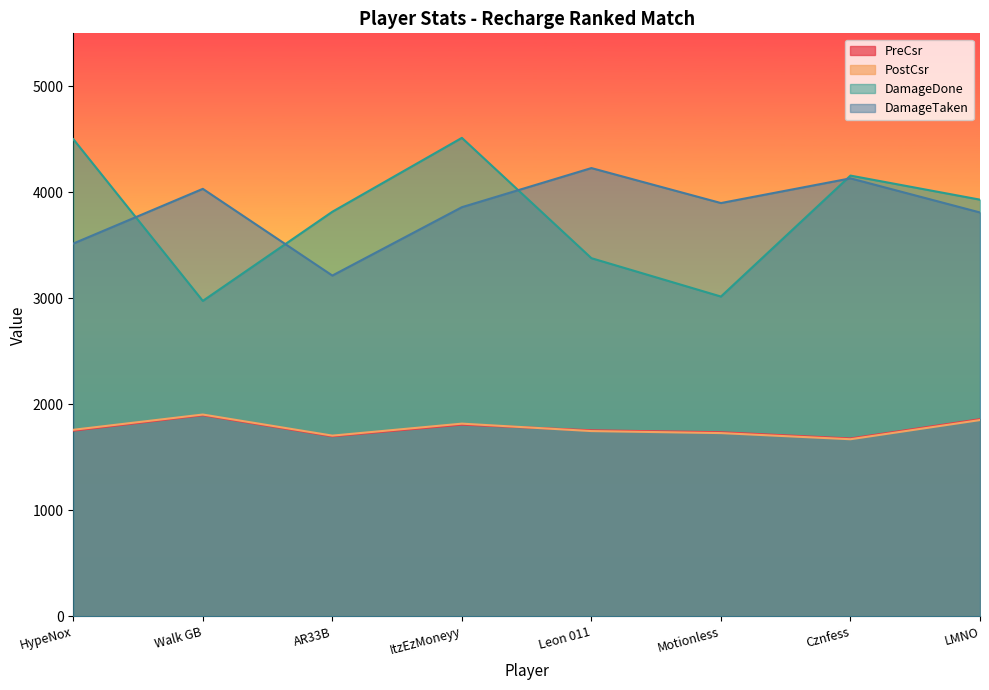

Does the chart display data point markers on the line(s)?

No